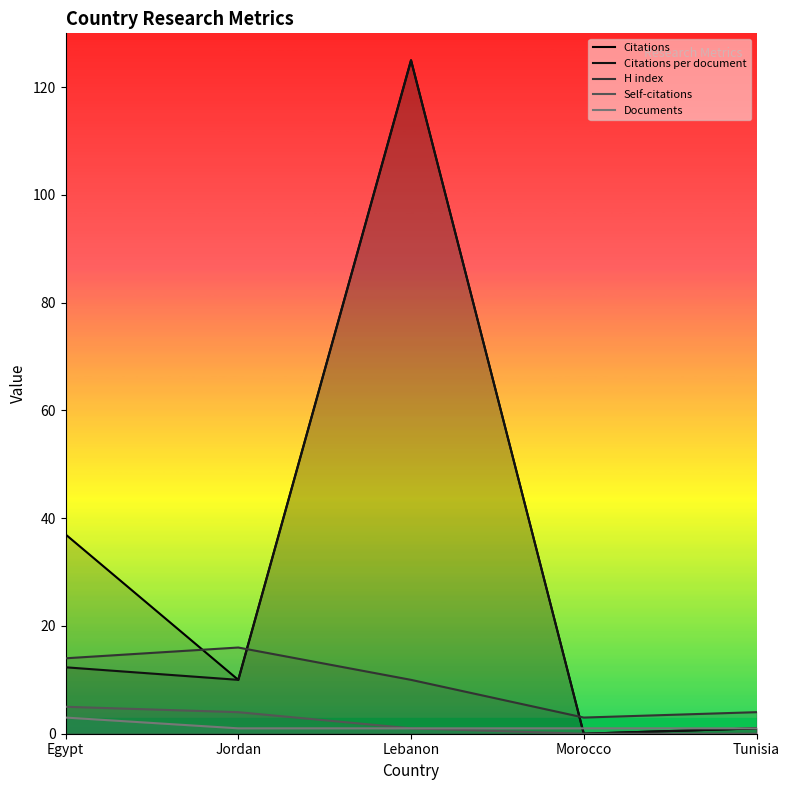

What is the approximate value of Documents at Egypt?

3.0